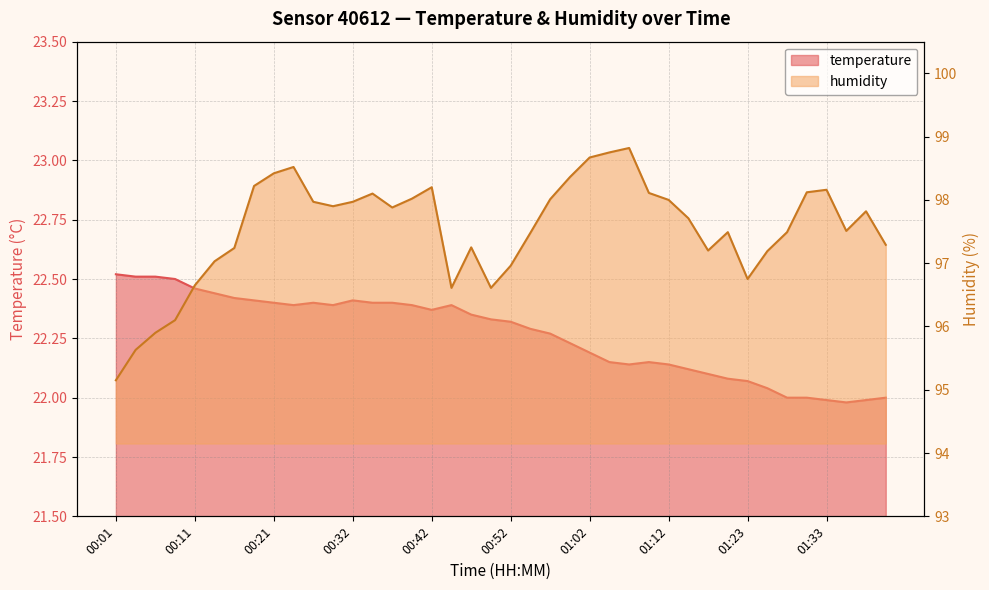

Reading left to right, list all the values displayed in this chart.

temperature: 00:01=22.5	00:04=22.5	00:06=22.5	00:09=22.5	00:11=22.5	00:14=22.4	00:16=22.4	00:19=22.4	00:21=22.4	00:24=22.4	00:27=22.4	00:29=22.4	00:32=22.4	00:34=22.4	00:37=22.4	00:39=22.4	00:42=22.4	00:44=22.4	00:47=22.4	00:49=22.3	00:52=22.3	00:54=22.3	00:57=22.3	00:59=22.2	01:02=22.2	01:04=22.1	01:07=22.1	01:09=22.1	01:12=22.1	01:15=22.1	01:17=22.1	01:20=22.1	01:23=22.1	01:25=22.0	01:28=22.0	01:30=22.0	01:33=22.0	01:35=22.0	01:38=22.0	01:41=22.0
humidity: 00:01=95.2	00:04=95.6	00:06=95.9	00:09=96.1	00:11=96.7	00:14=97.0	00:16=97.2	00:19=98.2	00:21=98.4	00:24=98.5	00:27=98.0	00:29=97.9	00:32=98.0	00:34=98.1	00:37=97.9	00:39=98.0	00:42=98.2	00:44=96.6	00:47=97.2	00:49=96.6	00:52=97.0	00:54=97.5	00:57=98.0	00:59=98.4	01:02=98.7	01:04=98.8	01:07=98.8	01:09=98.1	01:12=98.0	01:15=97.7	01:17=97.2	01:20=97.5	01:23=96.8	01:25=97.2	01:28=97.5	01:30=98.1	01:33=98.2	01:35=97.5	01:38=97.8	01:41=97.3